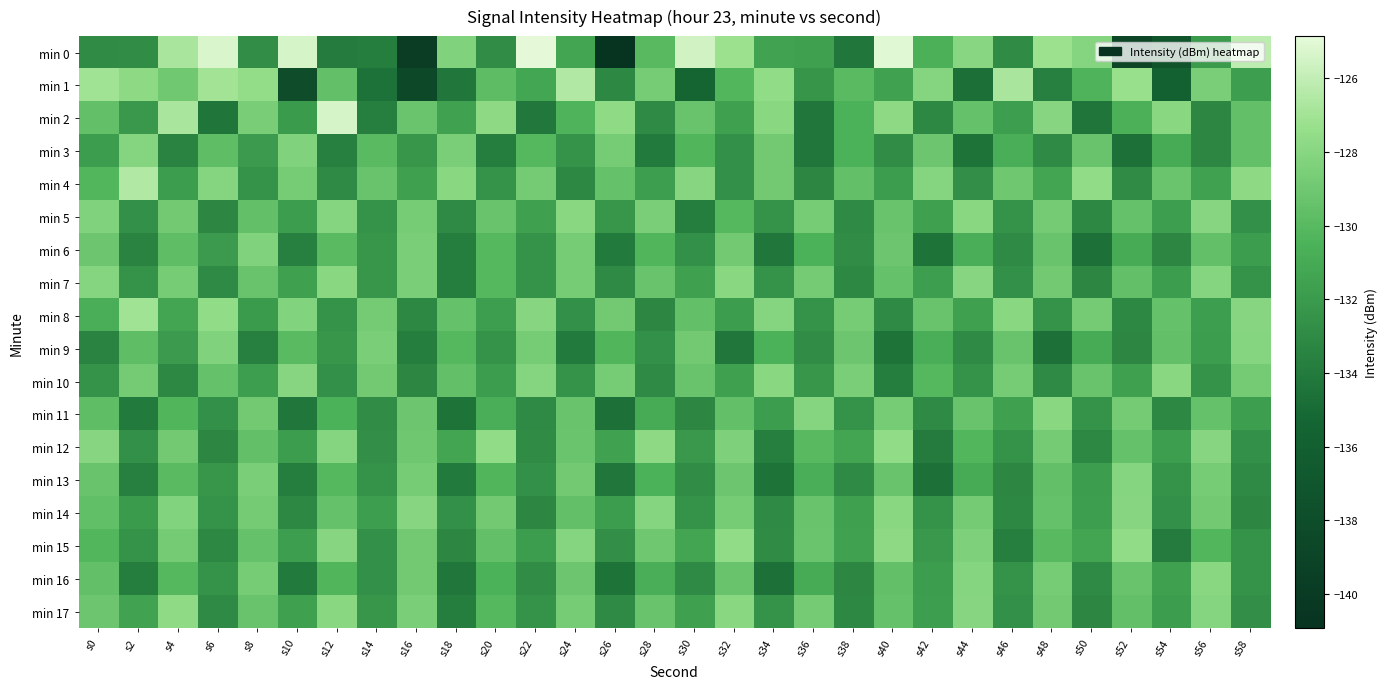

Reading right to left, transcribe all the data shown in this chart.

min 0: s58=-126.1	s56=-131.9	s54=-137.2	s52=-138.8	s50=-128.1	s48=-127.2	s46=-132.9	s44=-128.0	s42=-130.6	s40=-125.0	s38=-134.2	s36=-131.6	s34=-131.4	s32=-127.2	s30=-125.5	s28=-130.0	s26=-140.9	s24=-131.3	s22=-124.9	s20=-132.8	s18=-128.3	s16=-139.8	s14=-133.8	s12=-133.9	s10=-125.4	s8=-132.8	s6=-125.3	s4=-126.7	s2=-132.8	s0=-132.9
min 1: s58=-131.7	s56=-128.5	s54=-135.9	s52=-127.3	s50=-130.4	s48=-133.6	s46=-126.8	s44=-134.7	s42=-128.1	s40=-131.5	s38=-129.9	s36=-132.3	s34=-127.6	s32=-130.2	s30=-135.4	s28=-128.7	s26=-133.1	s24=-126.5	s22=-131.2	s20=-129.8	s18=-134.2	s16=-138.5	s14=-134.5	s12=-129.5	s10=-138.1	s8=-127.5	s6=-127.0	s4=-129.0	s2=-127.8	s0=-127.0
min 2: s58=-129.5	s56=-133.2	s54=-127.9	s52=-130.6	s50=-134.3	s48=-128.0	s46=-131.7	s44=-129.4	s42=-133.1	s40=-127.8	s38=-130.5	s36=-134.2	s34=-127.9	s32=-131.6	s30=-129.3	s28=-133.0	s26=-127.7	s24=-130.4	s22=-134.1	s20=-127.8	s18=-131.5	s16=-129.2	s14=-133.7	s12=-125.4	s10=-131.9	s8=-128.6	s6=-134.3	s4=-126.8	s2=-132.1	s0=-129.5
min 3: s58=-129.5	s56=-133.2	s54=-130.9	s52=-134.6	s50=-129.3	s48=-133.0	s46=-130.7	s44=-134.4	s42=-129.1	s40=-132.8	s38=-130.5	s36=-134.2	s34=-128.9	s32=-132.6	s30=-130.3	s28=-134.0	s26=-128.7	s24=-132.4	s22=-130.1	s20=-133.8	s18=-128.5	s16=-132.2	s14=-129.9	s12=-133.6	s10=-128.3	s8=-132.0	s6=-129.7	s4=-133.4	s2=-128.1	s0=-131.8
min 4: s58=-127.8	s56=-131.5	s54=-129.2	s52=-132.9	s50=-127.6	s48=-131.3	s46=-129.0	s44=-132.7	s42=-128.1	s40=-131.8	s38=-129.5	s36=-133.2	s34=-128.9	s32=-132.6	s30=-128.0	s28=-131.7	s26=-129.4	s24=-133.1	s22=-128.8	s20=-132.5	s18=-127.9	s16=-131.6	s14=-129.3	s12=-133.0	s10=-128.7	s8=-132.4	s6=-128.1	s4=-131.8	s2=-126.5	s0=-130.2
min 5: s58=-132.6	s56=-128.0	s54=-131.7	s52=-129.4	s50=-133.1	s48=-128.8	s46=-132.5	s44=-127.9	s42=-131.6	s40=-129.3	s38=-133.0	s36=-128.7	s34=-132.4	s32=-130.1	s30=-133.8	s28=-128.5	s26=-132.2	s24=-127.9	s22=-131.6	s20=-129.3	s18=-133.0	s16=-128.7	s14=-132.4	s12=-128.1	s10=-131.8	s8=-129.5	s6=-133.2	s4=-128.9	s2=-132.6	s0=-128.3
min 6: s58=-131.8	s56=-129.5	s54=-133.2	s52=-130.9	s50=-134.6	s48=-129.3	s46=-133.0	s44=-130.7	s42=-134.4	s40=-129.1	s38=-132.8	s36=-130.5	s34=-134.2	s32=-128.9	s30=-132.6	s28=-130.3	s26=-134.0	s24=-128.7	s22=-132.4	s20=-130.1	s18=-133.8	s16=-128.5	s14=-132.2	s12=-129.9	s10=-133.6	s8=-128.3	s6=-132.0	s4=-129.7	s2=-133.4	s0=-129.1
min 7: s58=-132.4	s56=-128.1	s54=-131.8	s52=-129.5	s50=-133.2	s48=-128.9	s46=-132.6	s44=-128.0	s42=-131.7	s40=-129.4	s38=-133.1	s36=-128.8	s34=-132.5	s32=-127.9	s30=-131.6	s28=-129.3	s26=-133.0	s24=-128.7	s22=-132.4	s20=-130.1	s18=-133.8	s16=-128.5	s14=-132.2	s12=-127.9	s10=-131.6	s8=-129.3	s6=-133.0	s4=-128.7	s2=-132.4	s0=-128.1
min 8: s58=-128.0	s56=-131.7	s54=-129.4	s52=-133.1	s50=-128.8	s48=-132.5	s46=-127.9	s44=-131.6	s42=-129.3	s40=-133.0	s38=-128.7	s36=-132.4	s34=-128.1	s32=-131.8	s30=-129.5	s28=-133.2	s26=-128.9	s24=-132.6	s22=-128.0	s20=-131.7	s18=-129.4	s16=-133.1	s14=-128.8	s12=-132.5	s10=-128.2	s8=-131.9	s6=-127.6	s4=-131.3	s2=-127.0	s0=-130.7
min 9: s58=-128.1	s56=-131.8	s54=-129.5	s52=-133.2	s50=-130.9	s48=-134.6	s46=-129.3	s44=-133.0	s42=-130.7	s40=-134.4	s38=-129.1	s36=-132.8	s34=-130.5	s32=-134.2	s30=-128.9	s28=-132.6	s26=-130.3	s24=-134.0	s22=-128.7	s20=-132.4	s18=-130.1	s16=-133.8	s14=-128.5	s12=-132.2	s10=-129.9	s8=-133.6	s6=-128.3	s4=-132.0	s2=-129.7	s0=-133.4
min 10: s58=-128.8	s56=-132.5	s54=-127.9	s52=-131.6	s50=-129.3	s48=-133.0	s46=-128.7	s44=-132.4	s42=-130.1	s40=-133.8	s38=-128.5	s36=-132.2	s34=-127.9	s32=-131.6	s30=-129.3	s28=-133.0	s26=-128.7	s24=-132.4	s22=-128.1	s20=-131.8	s18=-129.5	s16=-133.2	s14=-128.9	s12=-132.6	s10=-128.0	s8=-131.7	s6=-129.4	s4=-133.1	s2=-128.8	s0=-132.5
min 11: s58=-131.7	s56=-129.4	s54=-133.1	s52=-128.8	s50=-132.5	s48=-127.9	s46=-131.6	s44=-129.3	s42=-133.0	s40=-128.7	s38=-132.4	s36=-128.1	s34=-131.8	s32=-129.5	s30=-133.2	s28=-130.9	s26=-134.6	s24=-129.3	s22=-133.0	s20=-130.7	s18=-134.4	s16=-129.1	s14=-132.8	s12=-130.5	s10=-134.2	s8=-128.9	s6=-132.6	s4=-130.3	s2=-134.0	s0=-129.7
min 12: s58=-132.6	s56=-128.0	s54=-131.7	s52=-129.4	s50=-133.1	s48=-128.8	s46=-132.5	s44=-130.2	s42=-133.9	s40=-127.6	s38=-131.3	s36=-130.0	s34=-133.7	s32=-128.4	s30=-132.1	s28=-127.8	s26=-131.5	s24=-129.2	s22=-132.9	s20=-127.6	s18=-131.3	s16=-129.0	s14=-132.7	s12=-128.1	s10=-131.8	s8=-129.5	s6=-133.2	s4=-128.9	s2=-132.6	s0=-128.0
min 13: s58=-133.0	s56=-128.7	s54=-132.4	s52=-128.1	s50=-131.8	s48=-129.5	s46=-133.2	s44=-130.9	s42=-134.6	s40=-129.3	s38=-133.0	s36=-130.7	s34=-134.4	s32=-129.1	s30=-132.8	s28=-130.5	s26=-134.2	s24=-128.9	s22=-132.6	s20=-130.3	s18=-134.0	s16=-128.7	s14=-132.4	s12=-130.1	s10=-133.8	s8=-128.5	s6=-132.2	s4=-129.9	s2=-133.6	s0=-129.3
min 14: s58=-133.2	s56=-128.9	s54=-132.6	s52=-128.0	s50=-131.7	s48=-129.4	s46=-133.1	s44=-128.8	s42=-132.5	s40=-127.9	s38=-131.6	s36=-129.3	s34=-133.0	s32=-128.7	s30=-132.4	s28=-128.1	s26=-131.8	s24=-129.5	s22=-133.2	s20=-128.9	s18=-132.6	s16=-128.0	s14=-131.7	s12=-129.4	s10=-133.1	s8=-128.8	s6=-132.5	s4=-128.2	s2=-131.9	s0=-129.6
min 15: s58=-132.5	s56=-130.2	s54=-133.9	s52=-127.6	s50=-131.3	s48=-130.0	s46=-133.7	s44=-128.4	s42=-132.1	s40=-127.8	s38=-131.5	s36=-129.2	s34=-132.9	s32=-127.6	s30=-131.3	s28=-129.0	s26=-132.7	s24=-128.1	s22=-131.8	s20=-129.5	s18=-133.2	s16=-128.9	s14=-132.6	s12=-128.0	s10=-131.7	s8=-129.4	s6=-133.1	s4=-128.8	s2=-132.5	s0=-130.2
min 16: s58=-132.5	s56=-127.9	s54=-131.6	s52=-129.3	s50=-133.0	s48=-128.7	s46=-132.4	s44=-128.1	s42=-131.8	s40=-129.5	s38=-133.2	s36=-130.9	s34=-134.6	s32=-129.3	s30=-133.0	s28=-130.7	s26=-134.4	s24=-129.1	s22=-132.8	s20=-130.5	s18=-134.2	s16=-128.9	s14=-132.6	s12=-130.3	s10=-134.0	s8=-128.7	s6=-132.4	s4=-130.1	s2=-133.8	s0=-129.5
min 17: s58=-132.7	s56=-128.1	s54=-131.8	s52=-129.5	s50=-133.2	s48=-128.9	s46=-132.6	s44=-128.0	s42=-131.7	s40=-129.4	s38=-133.1	s36=-128.8	s34=-132.5	s32=-127.9	s30=-131.6	s28=-129.3	s26=-133.0	s24=-128.7	s22=-132.4	s20=-130.1	s18=-133.8	s16=-128.5	s14=-132.2	s12=-127.9	s10=-131.6	s8=-129.3	s6=-133.0	s4=-127.7	s2=-131.4	s0=-129.1